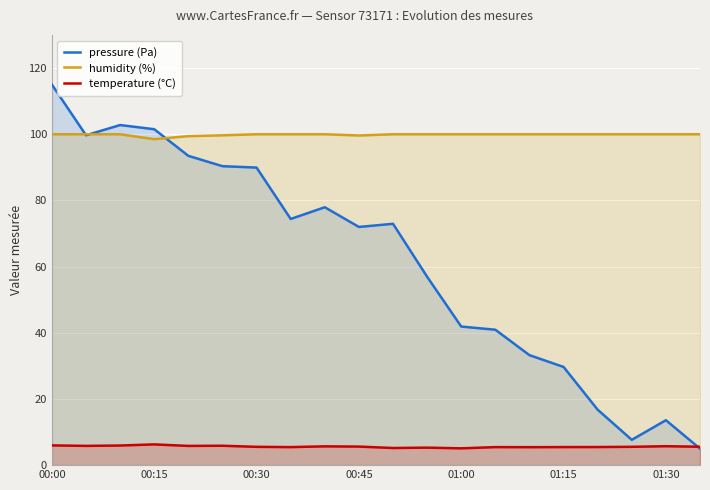

Which series has the largest total across all categories?

humidity (%)